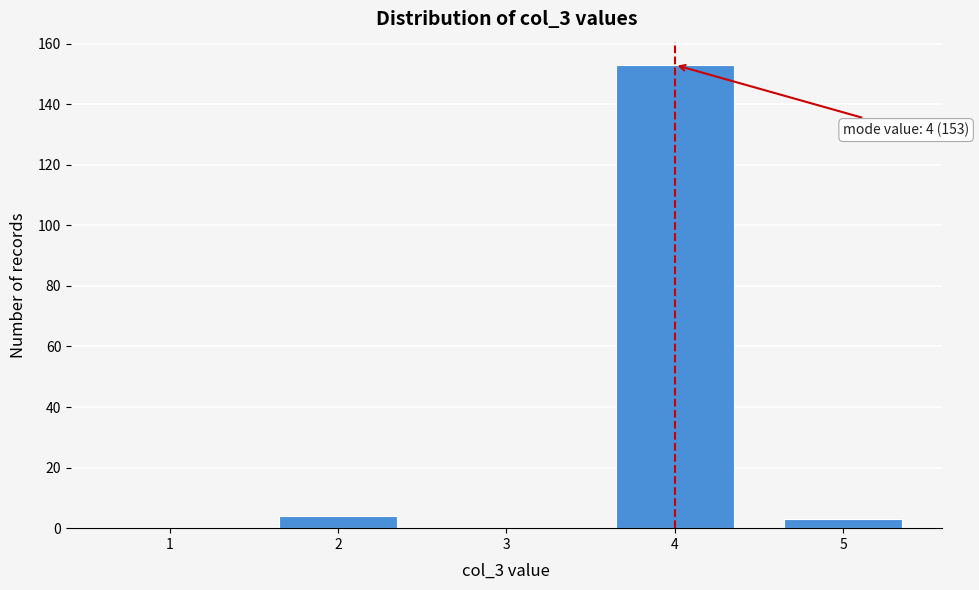

Reading left to right, what are all the values shown in this chart?

1=0	2=4	3=0	4=153	5=3